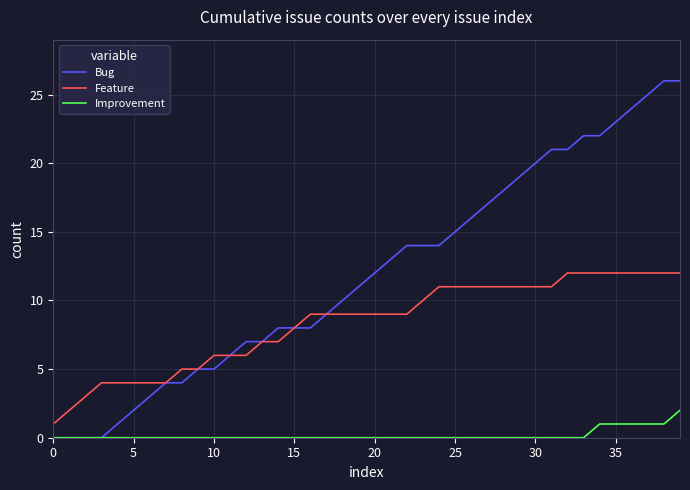

Reading right to left, what are all the values shown in this chart?

Bug: 26	26	25	24	23	22	22	21	21	20	19	18	17	16	15	14	14	14	13	12	11	10	9	8	8	8	7	7	6	5	5	4	4	3	2	1	0	0	0	0
Feature: 12	12	12	12	12	12	12	12	11	11	11	11	11	11	11	11	10	9	9	9	9	9	9	9	8	7	7	6	6	6	5	5	4	4	4	4	4	3	2	1
Improvement: 2	1	1	1	1	1	0	0	0	0	0	0	0	0	0	0	0	0	0	0	0	0	0	0	0	0	0	0	0	0	0	0	0	0	0	0	0	0	0	0